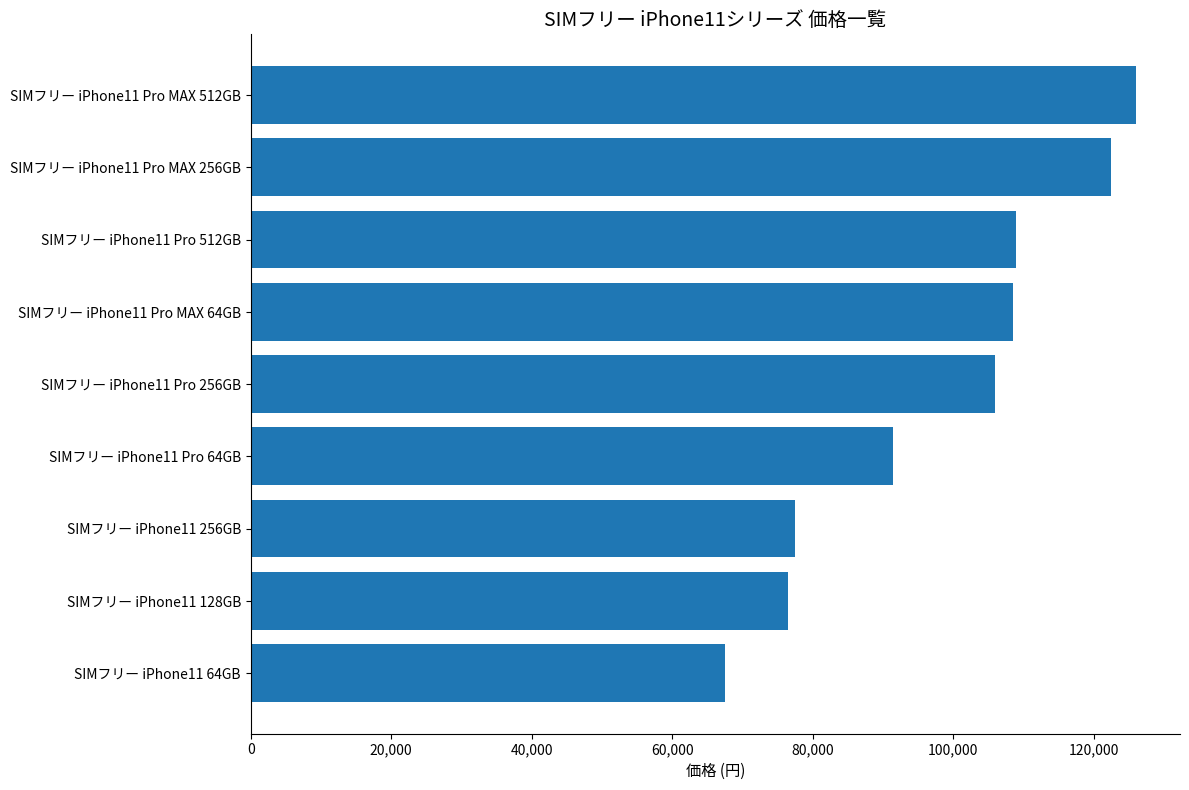

What is the label of the 1st bar from the bottom?

SIMフリー iPhone11 64GB